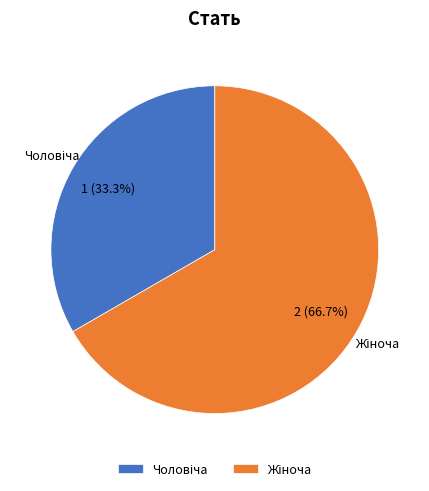

How many segments does this pie chart have?

2